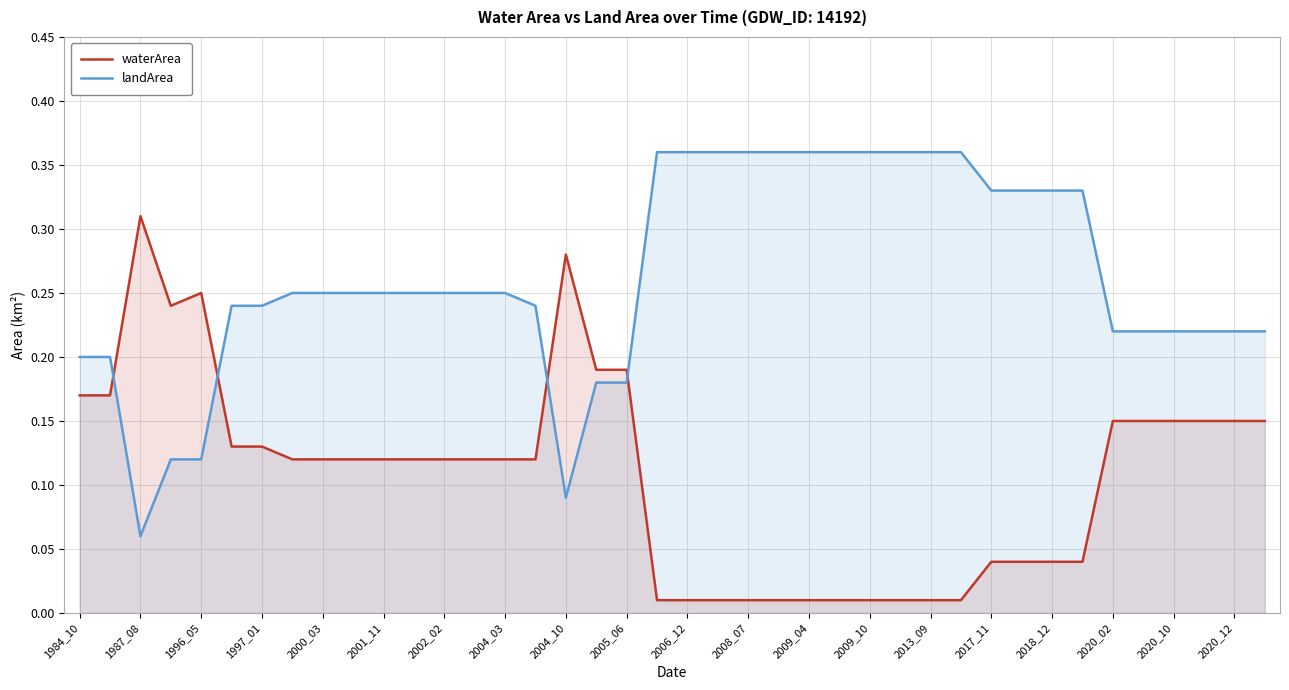

At how many categories does at least one series exceed 0?

40